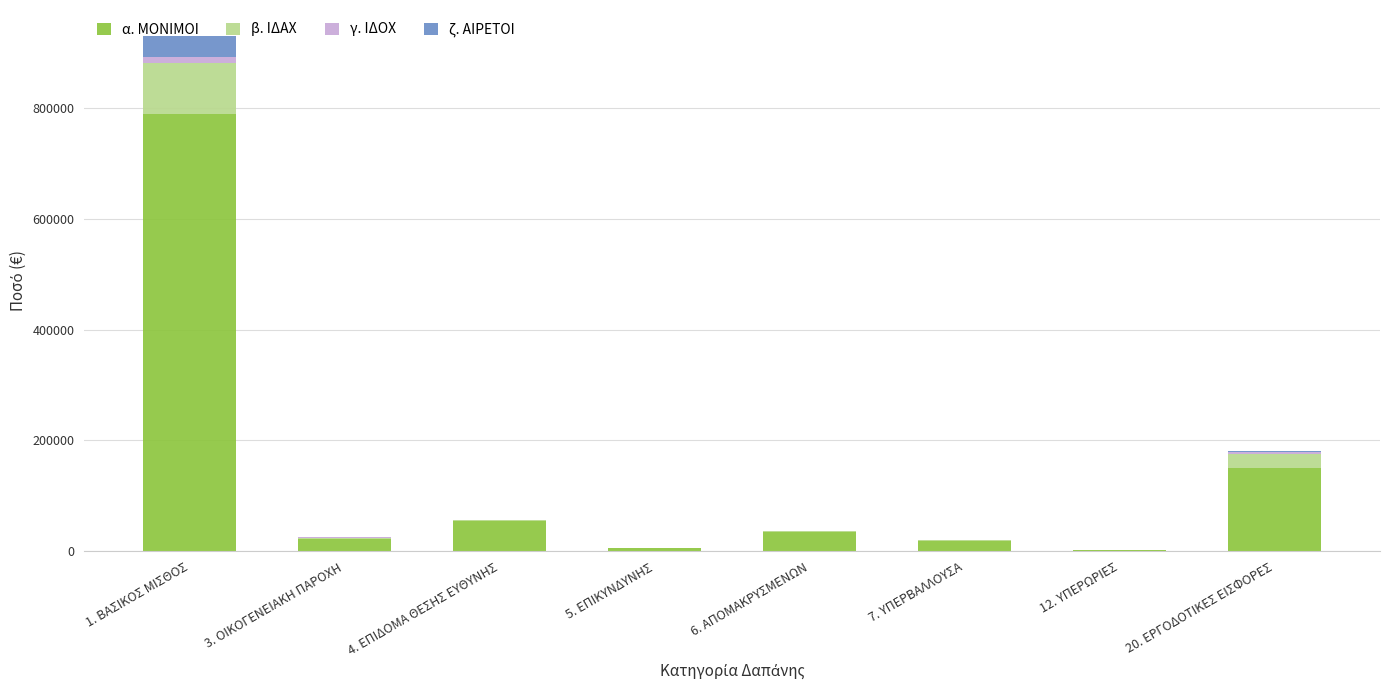

At which category is the sum across all series the highest?

1. ΒΑΣΙΚΟΣ ΜΙΣΘΟΣ